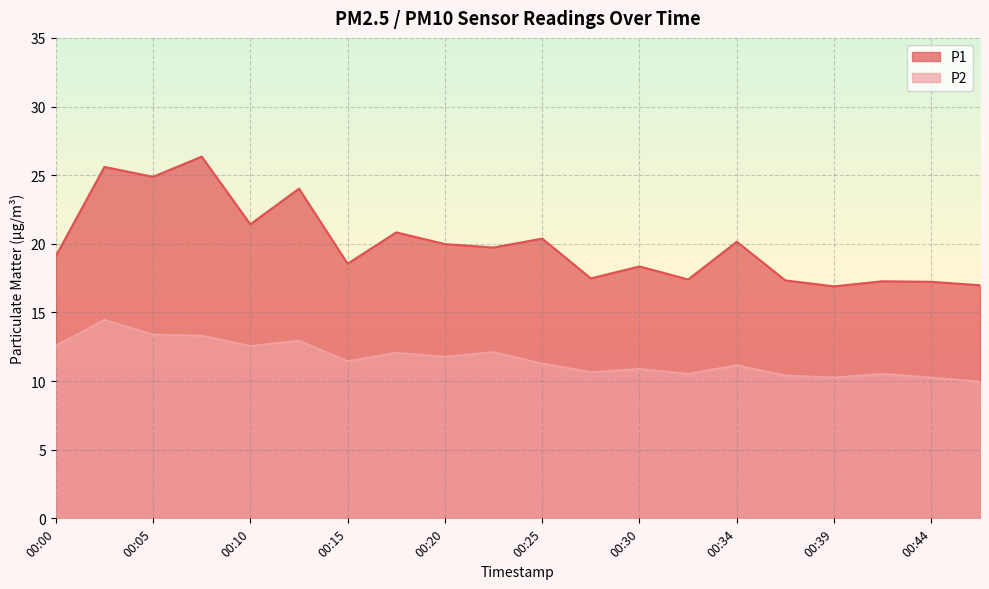

What are all the series names shown in the legend?

P1, P2